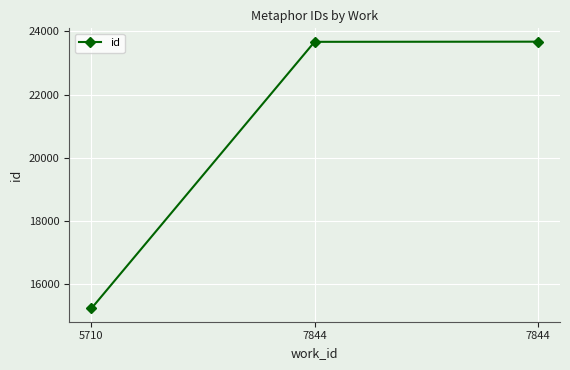

Reading right to left, what are all the values shown in this chart?

23676	23671	15238